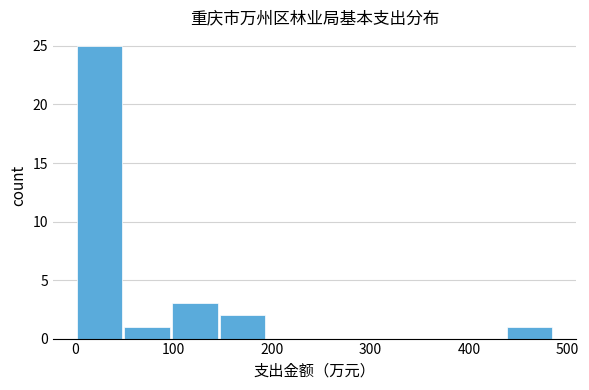

Reading left to right, list every bar in this chart as the range it spans on the x-axis followed by its height. Neither the bar edges nor the heights are printed on the chart, so give them approximately, as read against the axes.

0 to 50: 25
50 to 100: 1
100 to 150: 3
150 to 190: 2
190 to 240: 0
240 to 290: 0
290 to 340: 0
340 to 390: 0
390 to 440: 0
440 to 490: 1